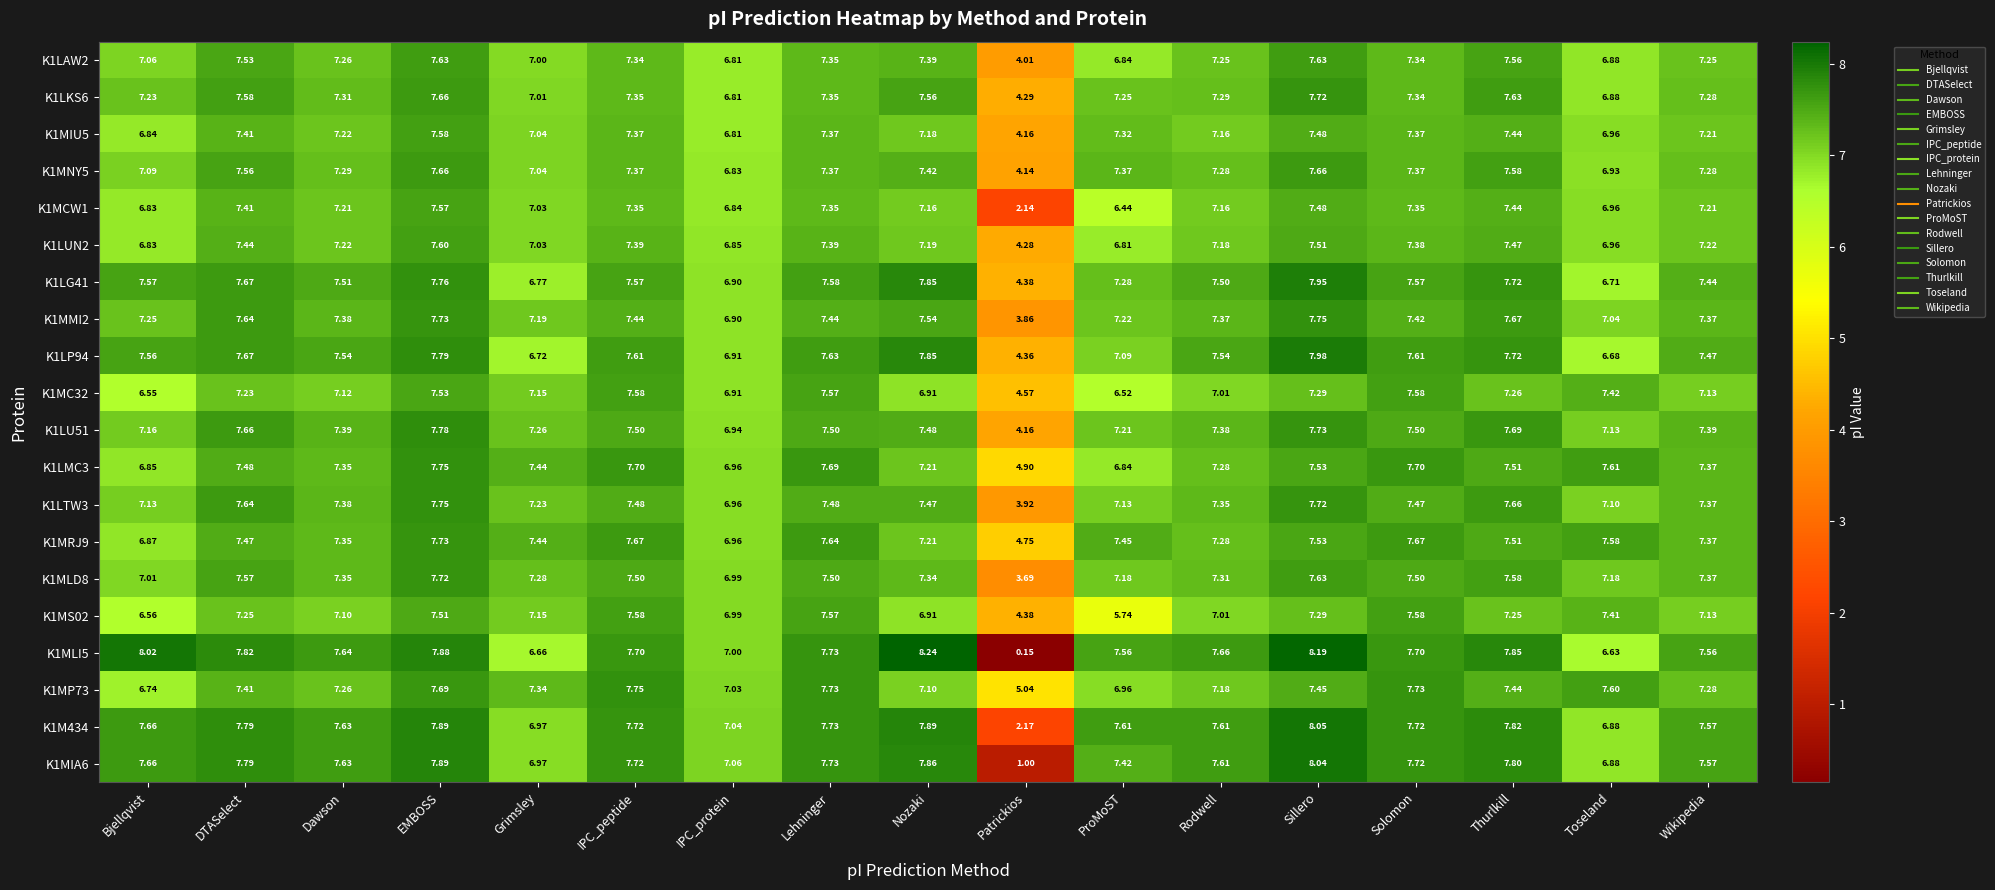

At which category does the chart reach its minimum across all series?

Patrickios